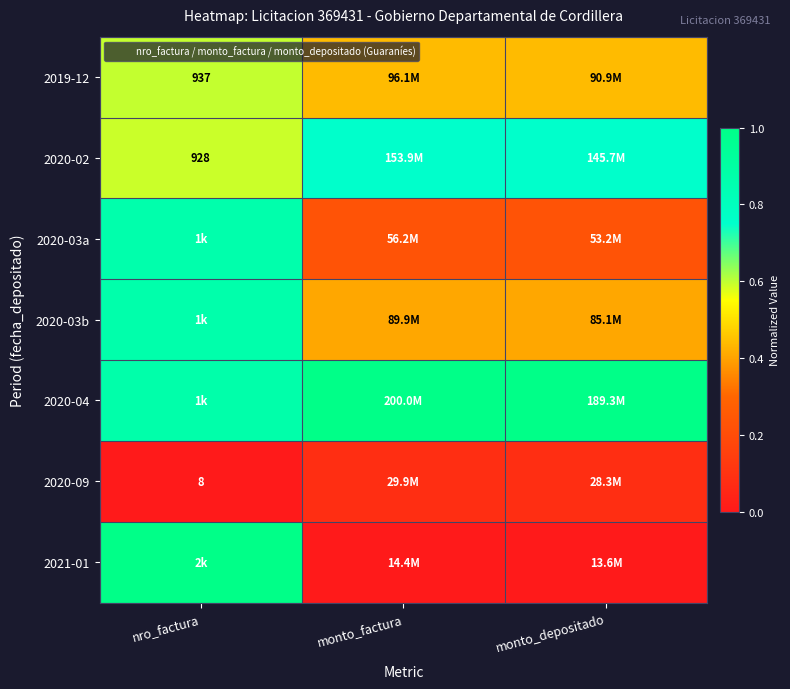

Where is 2020-04 nearest to the value 0?

nro_factura